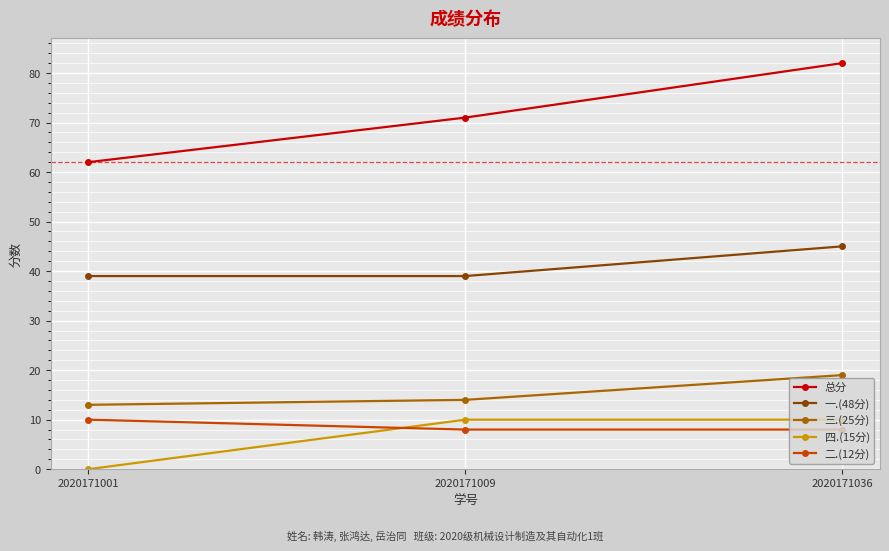

Which series has the widest spread of values?

总分